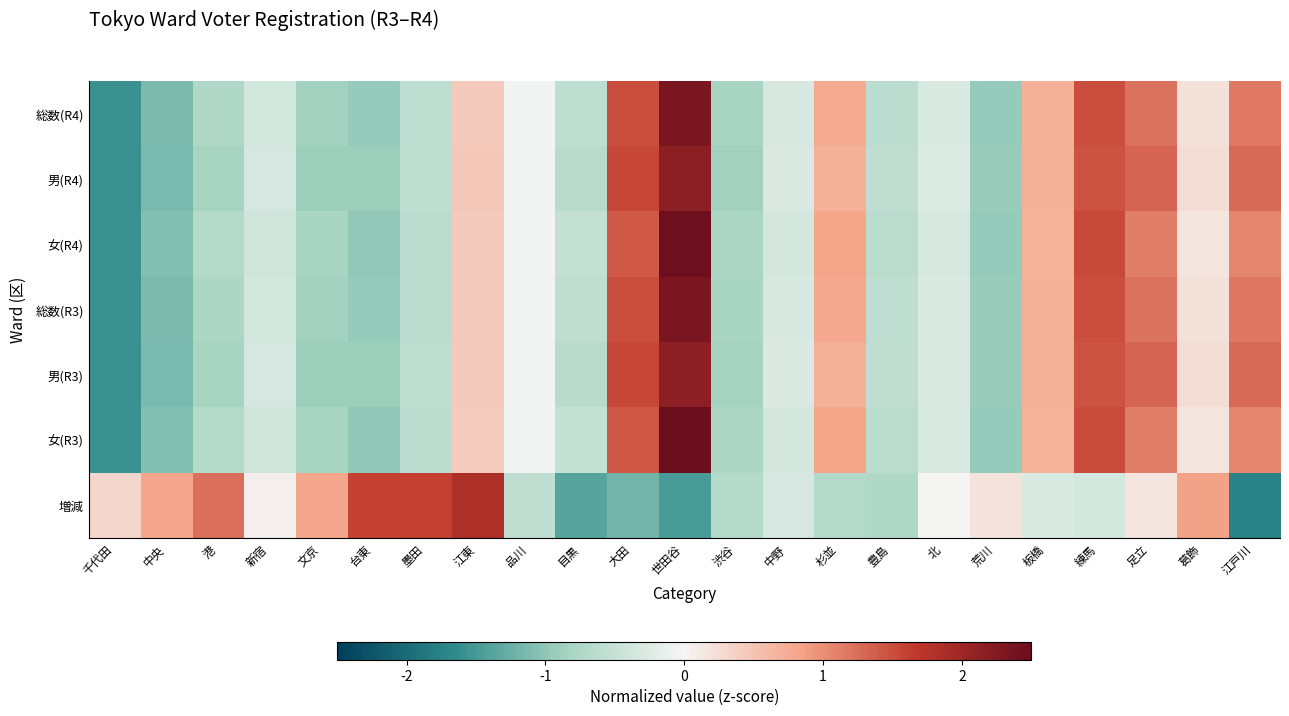

Reading left to right, extract all data points from this chart.

総数(R4): 千代田=-1.6	中央=-1.1	港=-0.8	新宿=-0.4	文京=-0.9	台東=-0.9	墨田=-0.6	江東=0.4	品川=-0.0	目黒=-0.6	大田=1.5	世田谷=2.3	渋谷=-0.8	中野=-0.3	杉並=0.8	豊島=-0.6	北=-0.3	荒川=-0.9	板橋=0.7	練馬=1.5	足立=1.2	葛飾=0.2	江戸川=1.2
男(R4): 千代田=-1.6	中央=-1.2	港=-0.8	新宿=-0.3	文京=-0.9	台東=-0.9	墨田=-0.6	江東=0.5	品川=-0.0	目黒=-0.7	大田=1.6	世田谷=2.2	渋谷=-0.9	中野=-0.3	杉並=0.7	豊島=-0.6	北=-0.3	荒川=-0.9	板橋=0.7	練馬=1.5	足立=1.3	葛飾=0.3	江戸川=1.3
女(R4): 千代田=-1.6	中央=-1.1	港=-0.7	新宿=-0.4	文京=-0.8	台東=-1.0	墨田=-0.6	江東=0.4	品川=-0.0	目黒=-0.5	大田=1.4	世田谷=2.5	渋谷=-0.8	中野=-0.4	杉並=0.8	豊島=-0.6	北=-0.3	荒川=-0.9	板橋=0.7	練馬=1.5	足立=1.1	葛飾=0.2	江戸川=1.1
総数(R3): 千代田=-1.6	中央=-1.1	港=-0.8	新宿=-0.4	文京=-0.9	台東=-0.9	墨田=-0.6	江東=0.4	品川=-0.0	目黒=-0.6	大田=1.5	世田谷=2.3	渋谷=-0.8	中野=-0.3	杉並=0.8	豊島=-0.6	北=-0.3	荒川=-0.9	板橋=0.7	練馬=1.5	足立=1.2	葛飾=0.2	江戸川=1.2
男(R3): 千代田=-1.6	中央=-1.2	港=-0.8	新宿=-0.3	文京=-0.9	台東=-0.9	墨田=-0.6	江東=0.4	品川=-0.0	目黒=-0.7	大田=1.6	世田谷=2.2	渋谷=-0.9	中野=-0.3	杉並=0.7	豊島=-0.6	北=-0.3	荒川=-0.9	板橋=0.7	練馬=1.5	足立=1.3	葛飾=0.2	江戸川=1.3
女(R3): 千代田=-1.6	中央=-1.1	港=-0.7	新宿=-0.4	文京=-0.8	台東=-1.0	墨田=-0.6	江東=0.4	品川=-0.0	目黒=-0.5	大田=1.4	世田谷=2.5	渋谷=-0.8	中野=-0.4	杉並=0.8	豊島=-0.6	北=-0.3	荒川=-0.9	板橋=0.7	練馬=1.5	足立=1.1	葛飾=0.2	江戸川=1.1
増減: 千代田=0.3	中央=0.8	港=1.2	新宿=0.1	文京=0.8	台東=1.6	墨田=1.6	江東=1.8	品川=-0.6	目黒=-1.4	大田=-1.2	世田谷=-1.5	渋谷=-0.7	中野=-0.3	杉並=-0.7	豊島=-0.8	北=0.0	荒川=0.2	板橋=-0.3	練馬=-0.4	足立=0.2	葛飾=0.8	江戸川=-1.7